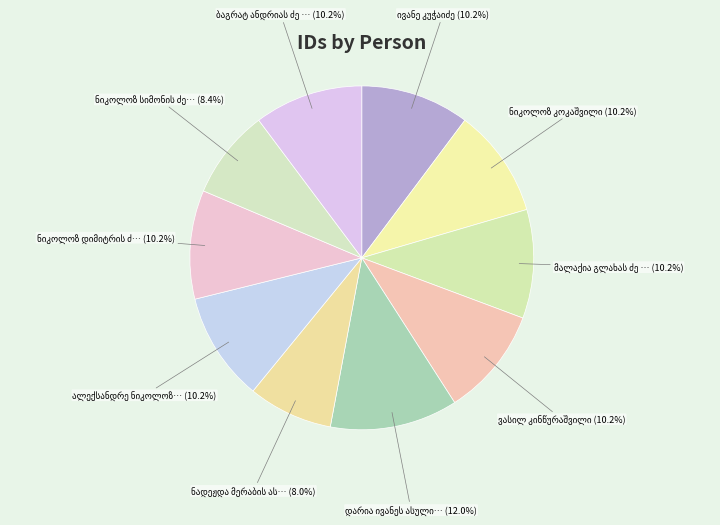

Count the number of slices in the pie.

10